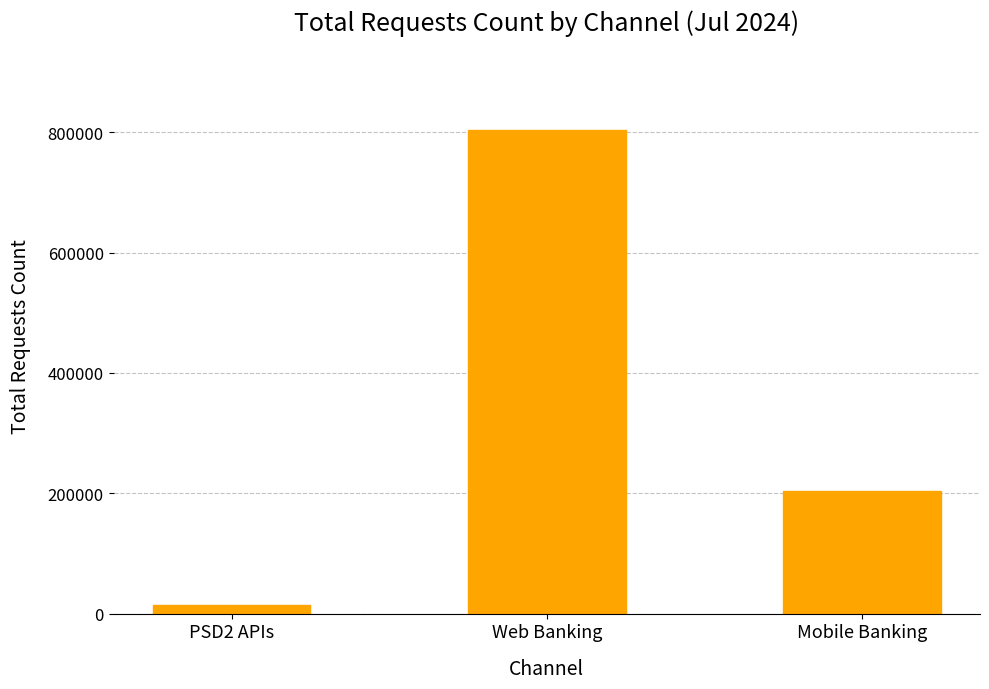

Reading right to left, transcribe all the data shown in this chart.

203301	804096	14068